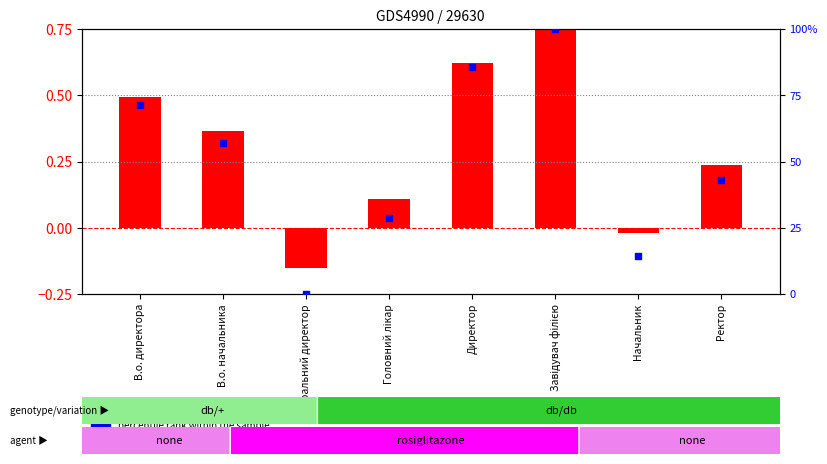

Which series has the largest total across all categories?

percentile rank within the sample